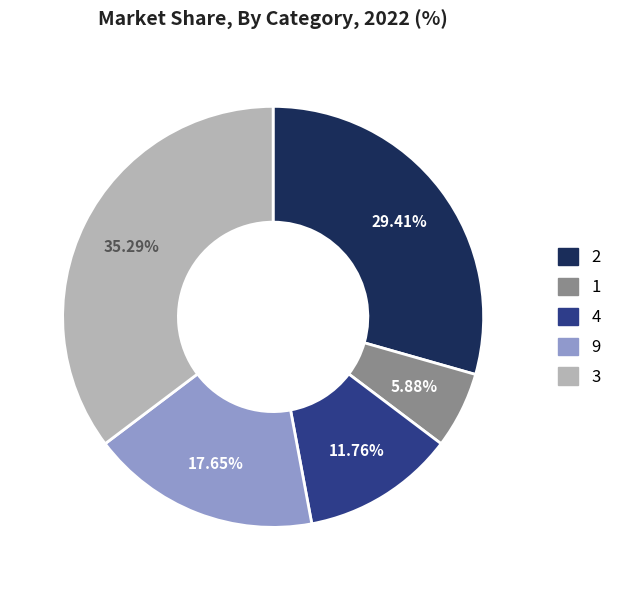

Is there a majority slice in this chart?

No